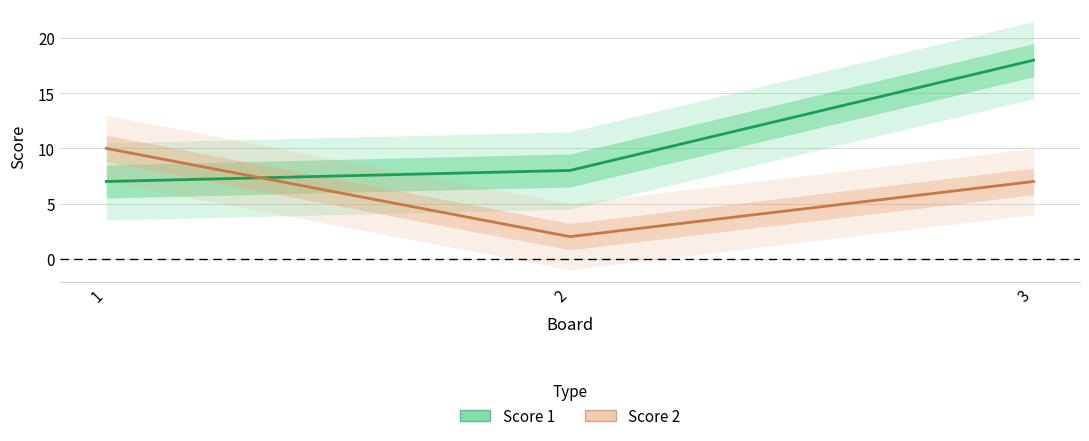

True or false: Score 1 has a value of 7 at 1.

True